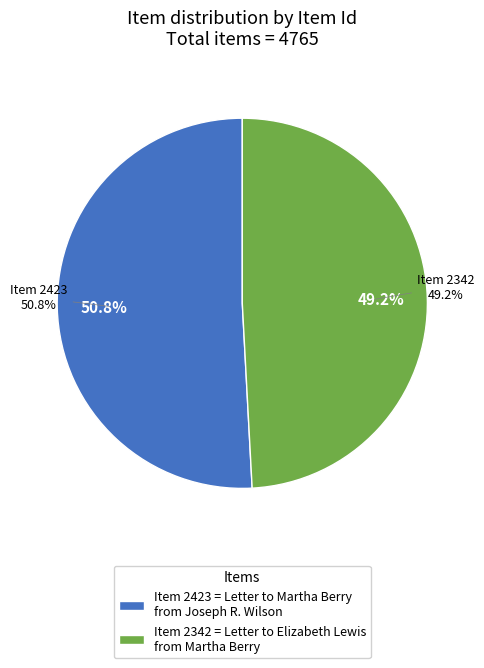

Rank the categories by value from lowest to highest.

Letter to Elizabeth Lewis from Martha Berry (1926-6-15), Letter to Martha Berry from Joseph R. Wilson (1926-3-12)